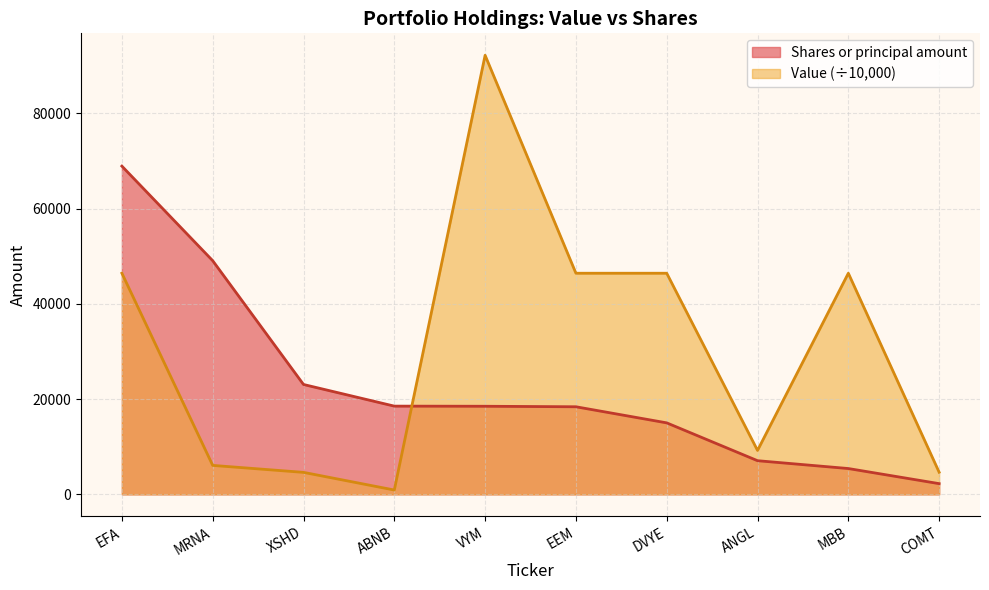

Read the Value value at VYM.

92194.6